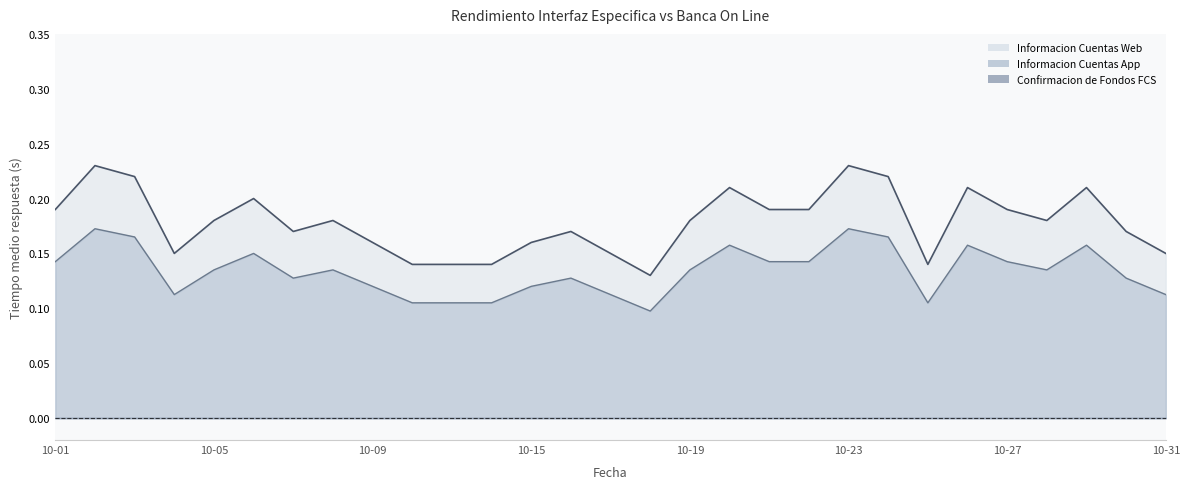

True or false: Informacion Cuentas Web has more than 0 points higher than both neighbors.

True